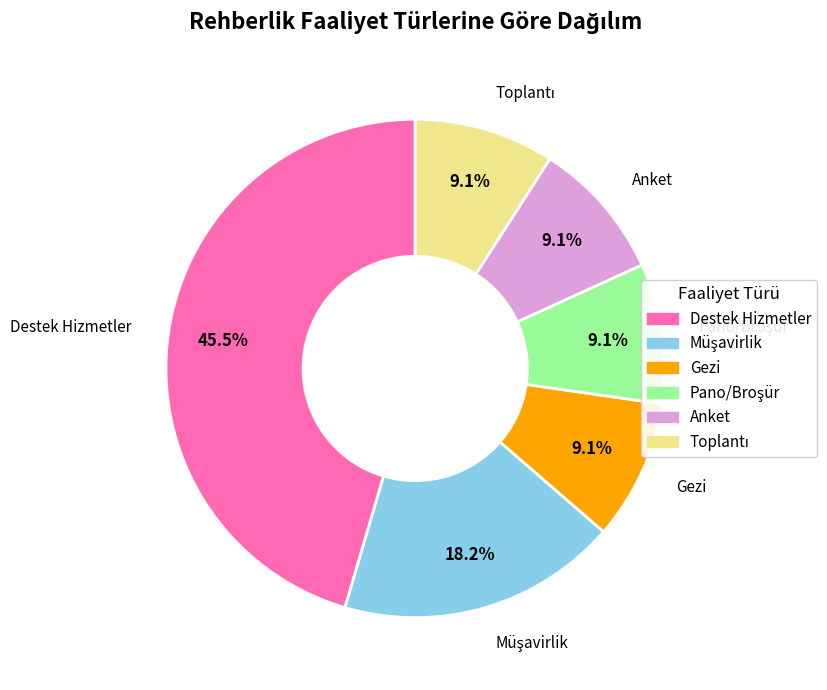

Which slice is the largest?

Destek Hizmetler